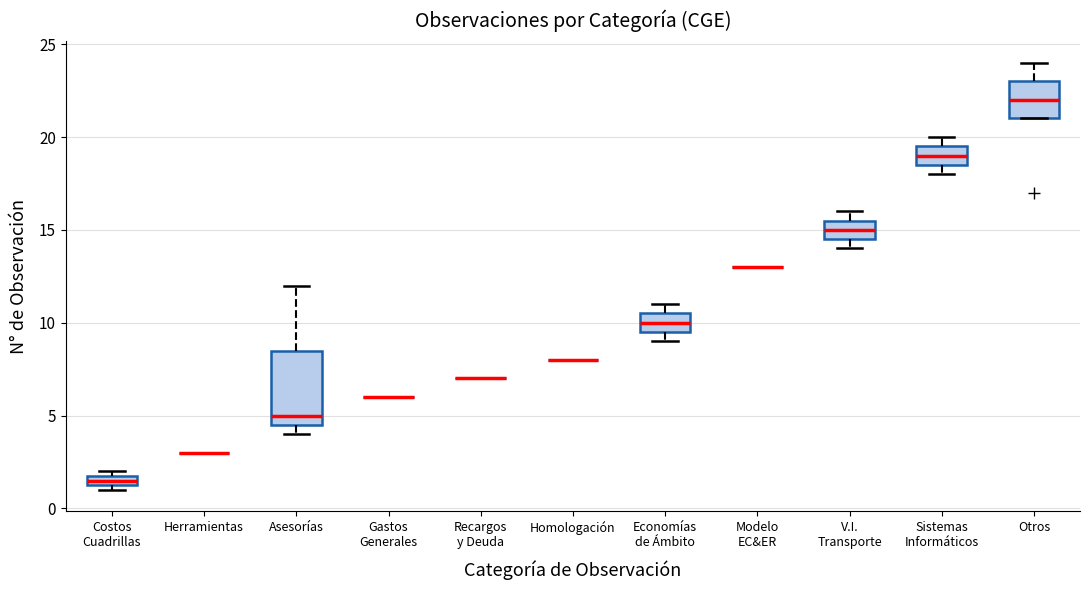

Comparing the boxes themselves (not the whiskers), which one is the tallest?

Asesorías